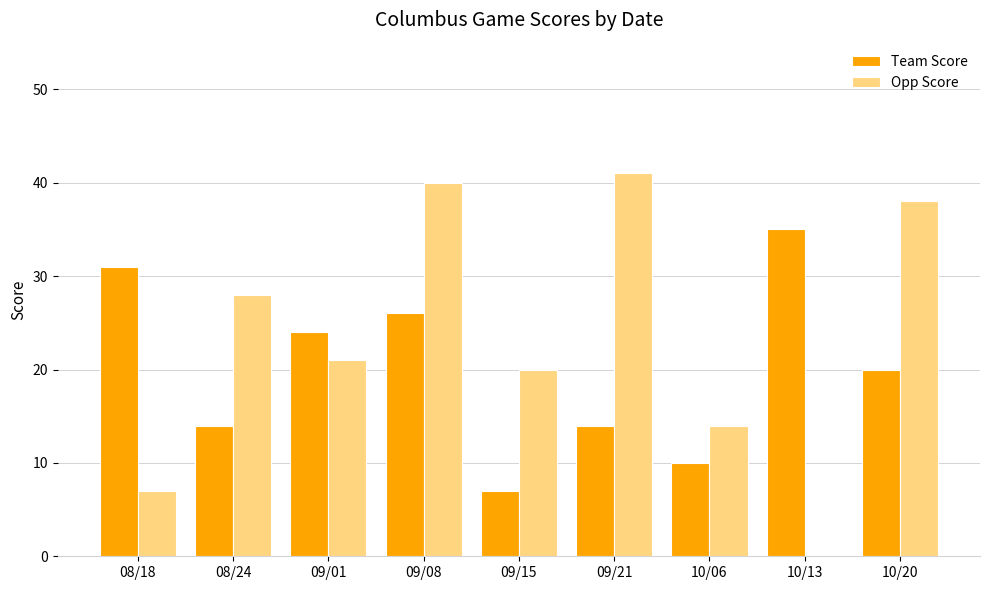

What is the maximum value shown in the chart?

41